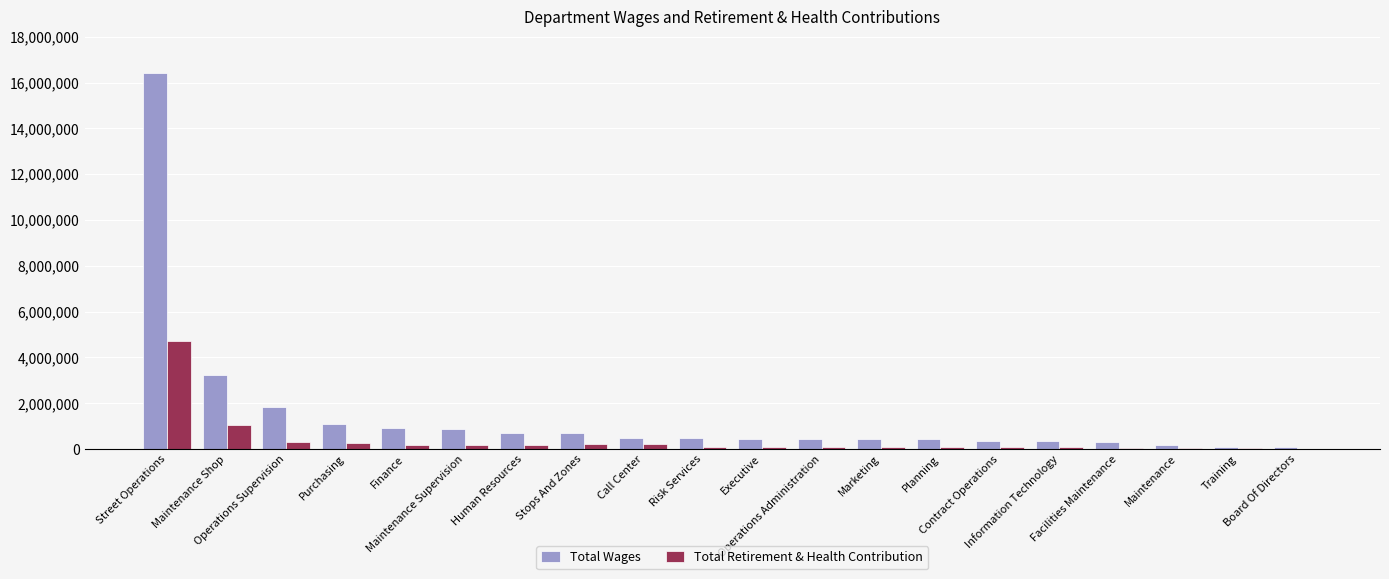

What is the maximum value for Total Wages?

16401161